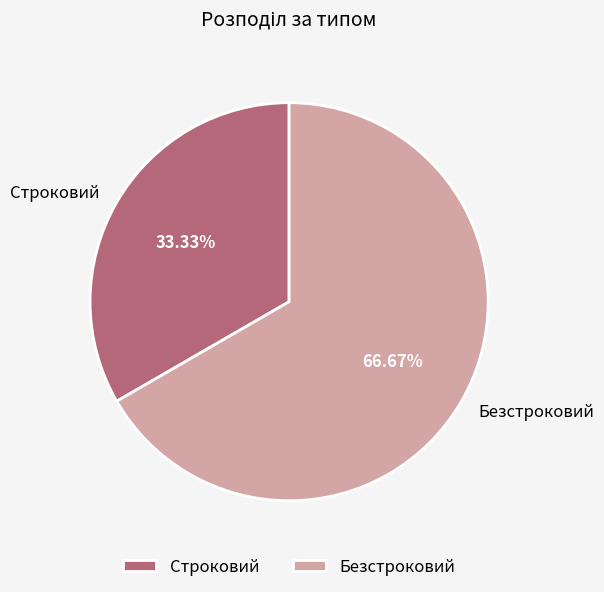

What is the majority slice?

Безстроковий